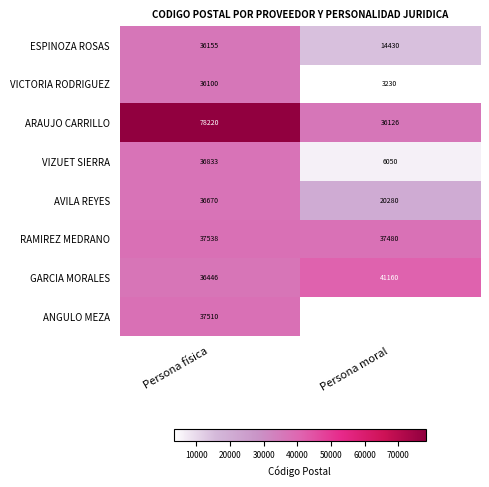

What is the total value across all series at Persona física?

335472